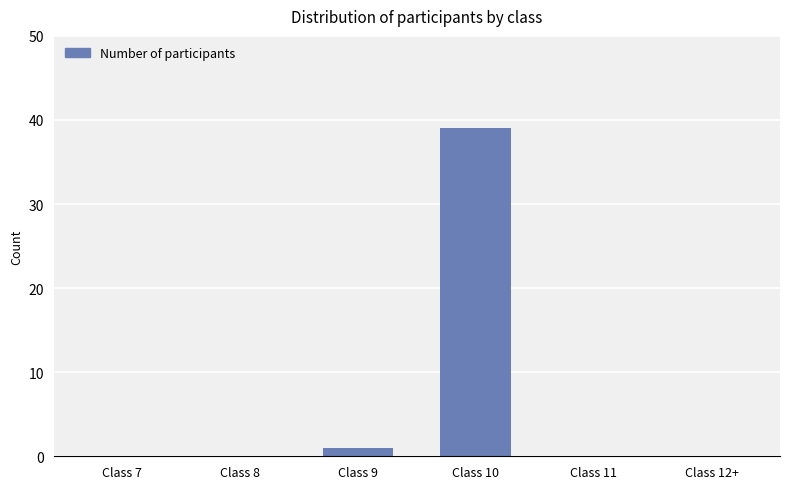

True or false: the data shows -15 at Class 12+.

False